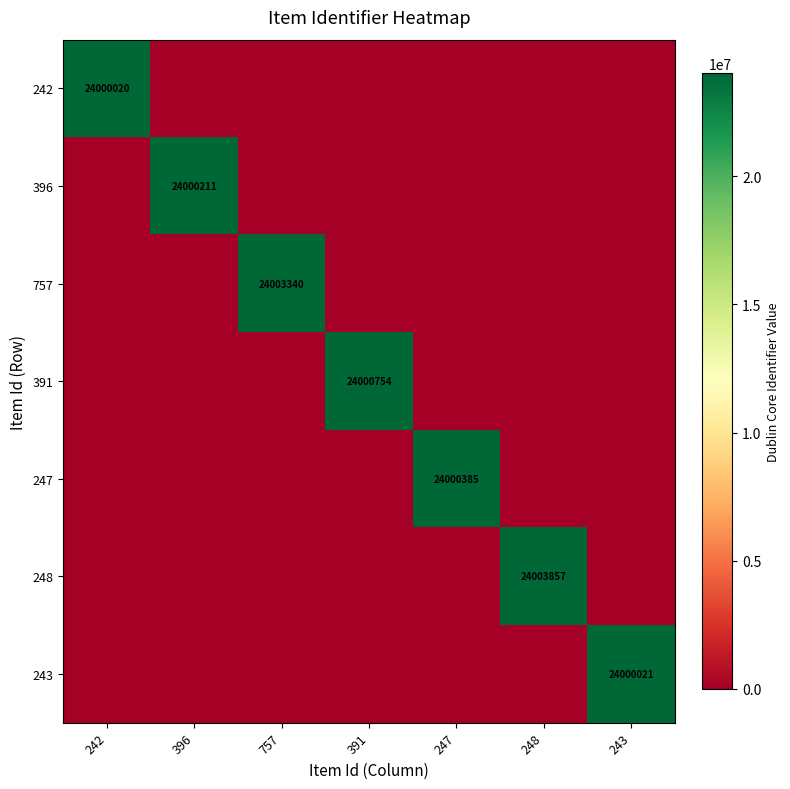

Is it true that 243 equals 24000021 at 243?

True